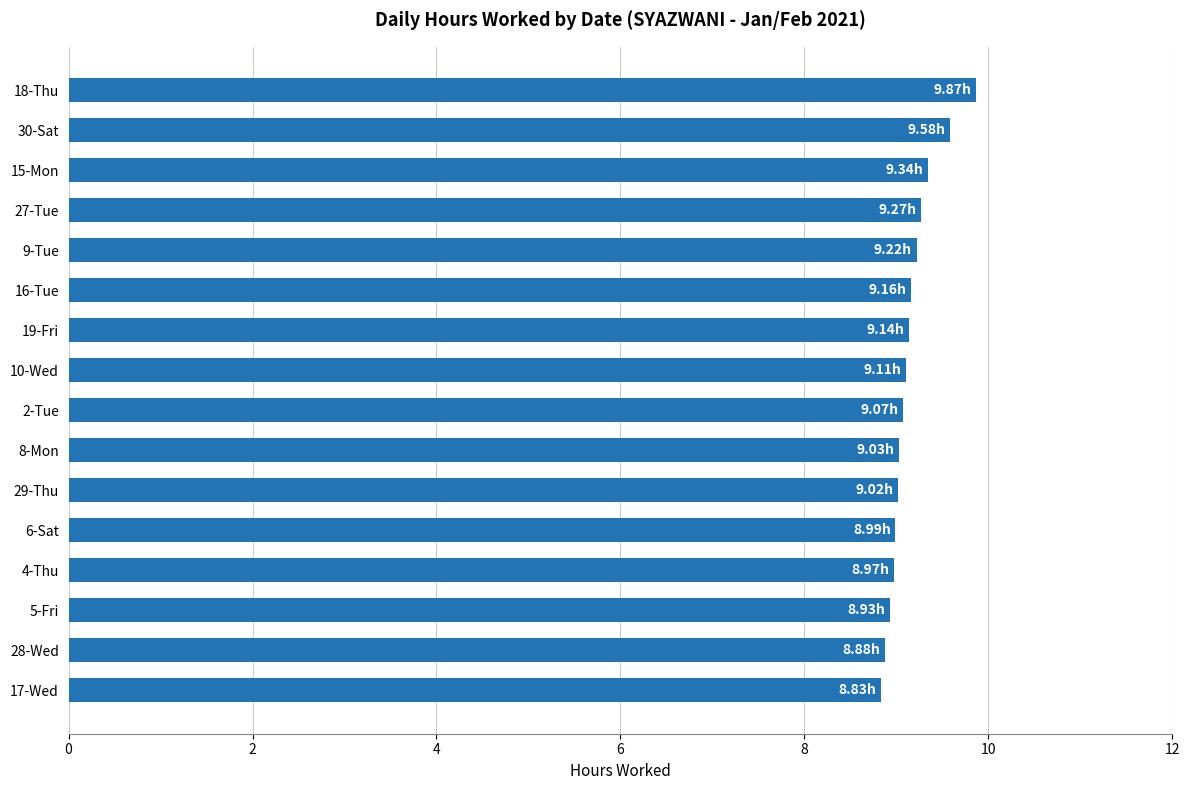

What is the average value?

9.2